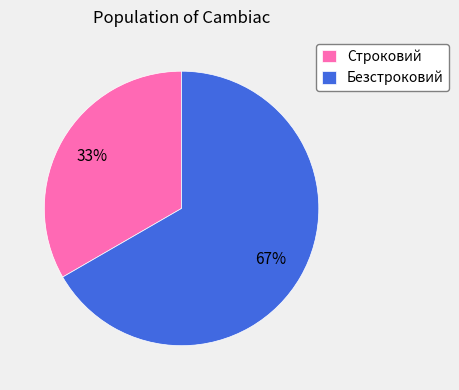

To the nearest percent, what percentage of the pie is Безстроковий?

67%